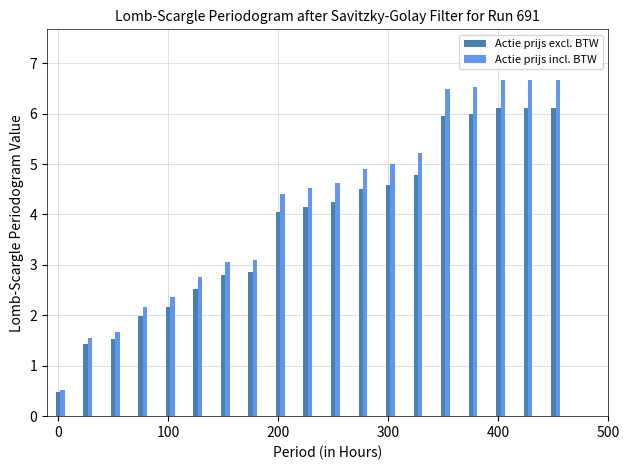

How many values in the Actie prijs excl. BTW series are below 4?

8